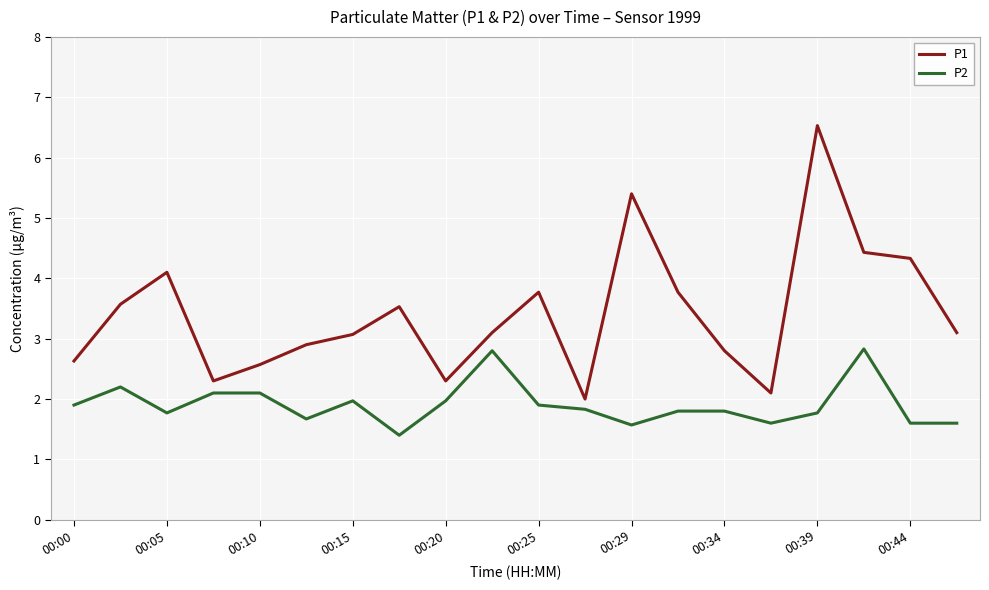

List the series in order of their peak value, lowest first.

P2, P1